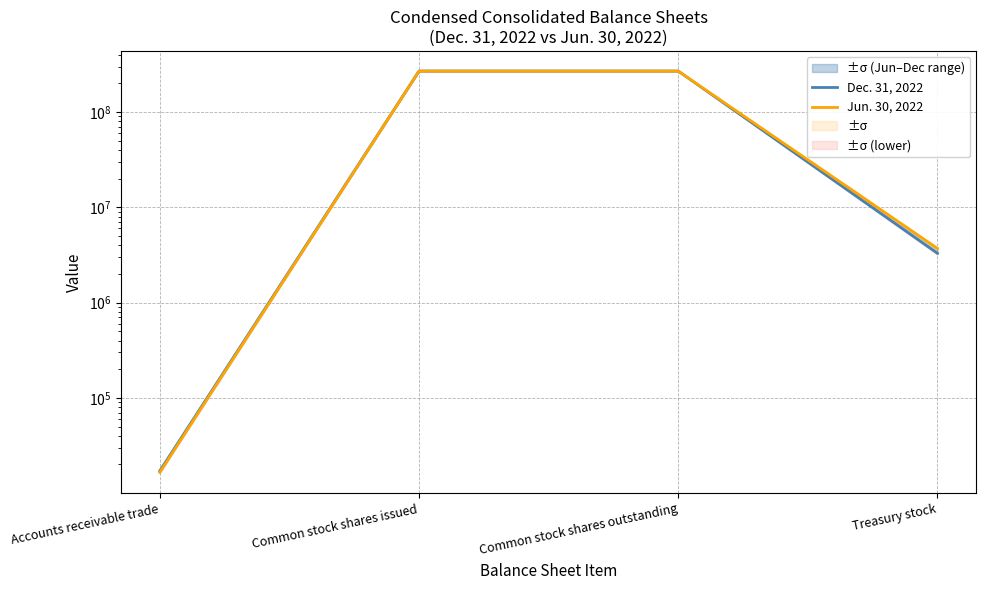

Rank the series by their maximum value, from lowest to highest.

Jun. 30, 2022, Dec. 31, 2022